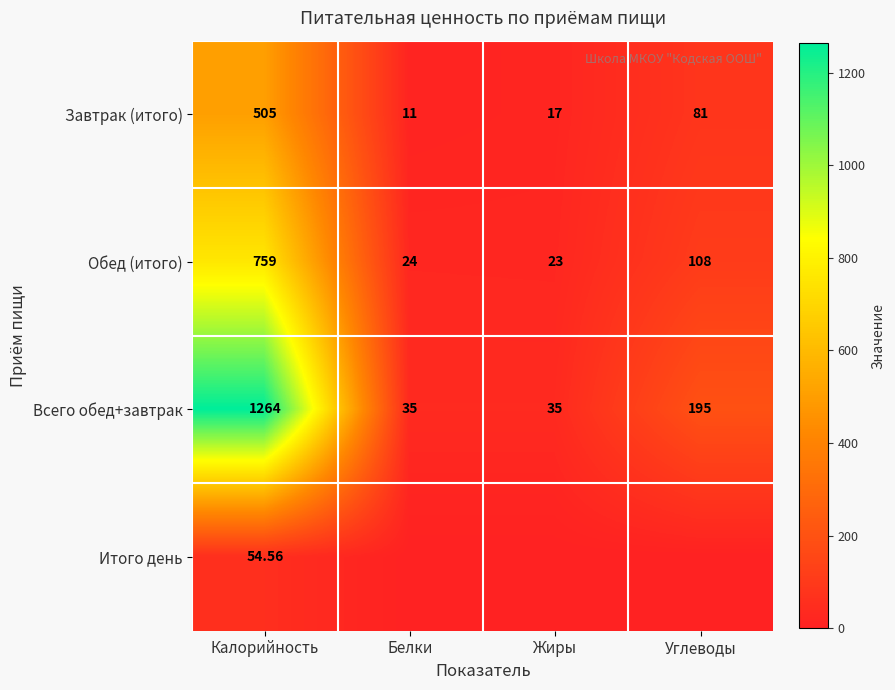

What is the difference between the maximum and minimum values in the Обед (итого) series?

736.0